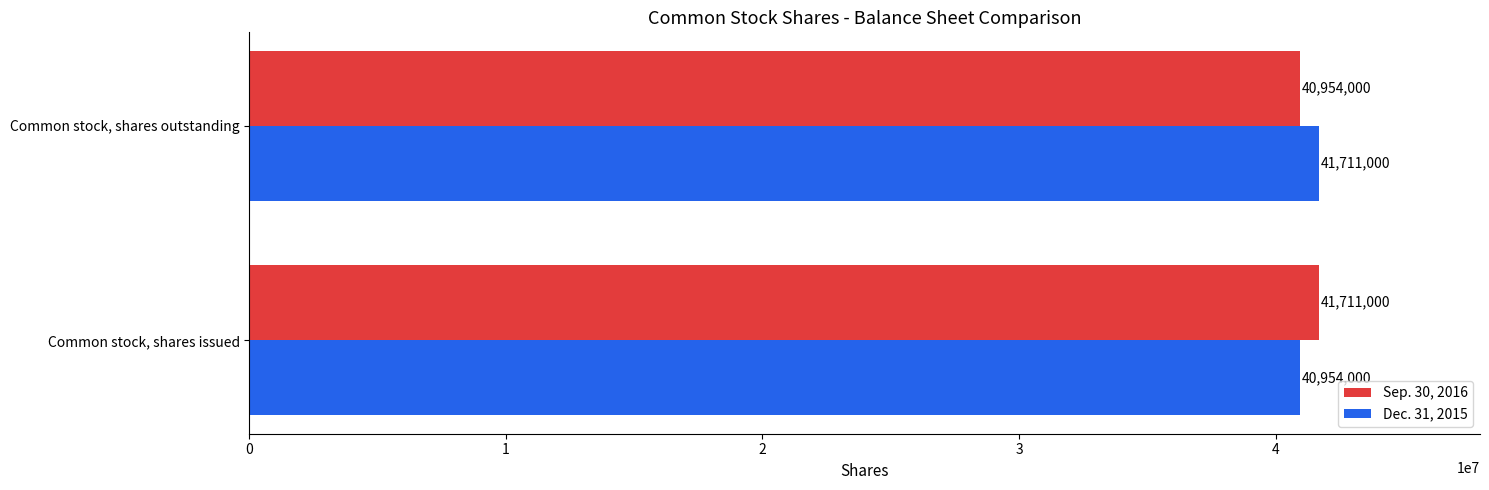

Rank the series at Common stock, shares issued from lowest to highest value.

Dec. 31, 2015, Sep. 30, 2016